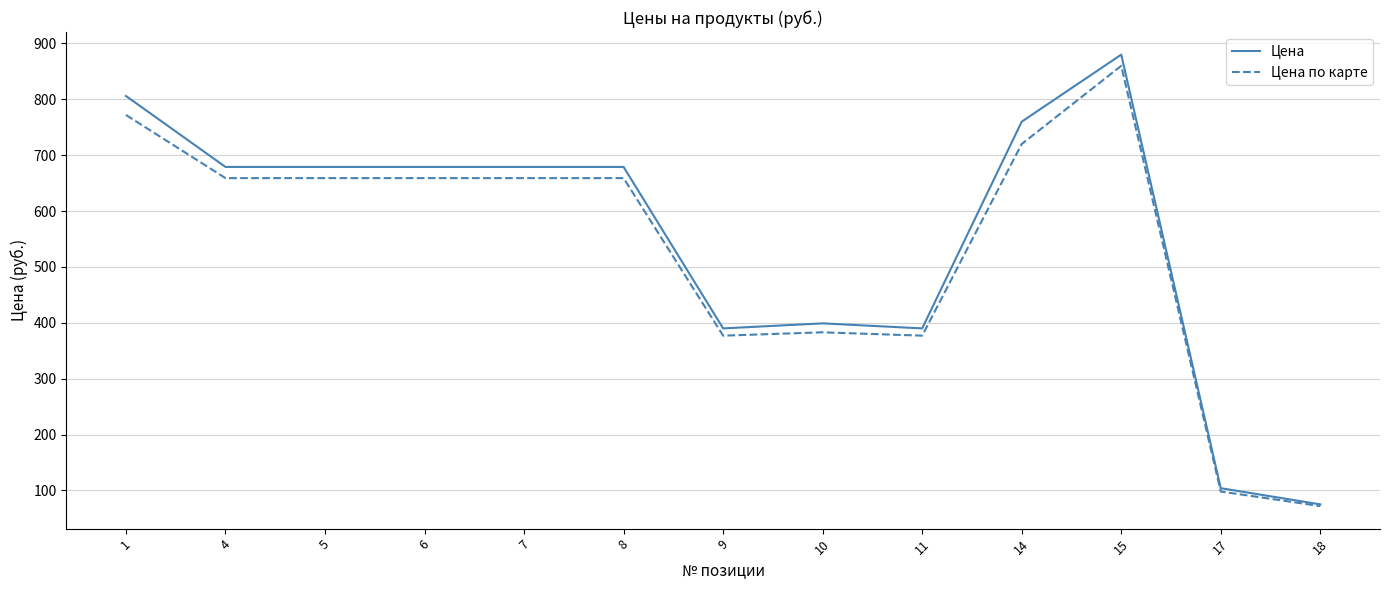

Reading left to right, transcribe all the data shown in this chart.

Цена: 1=806	4=679	5=679	6=679	7=679	8=679	9=390	10=399	11=390	14=760	15=880	17=104	18=75
Цена по карте: 1=772	4=659	5=659	6=659	7=659	8=659	9=377	10=383	11=377	14=720	15=860	17=98	18=72